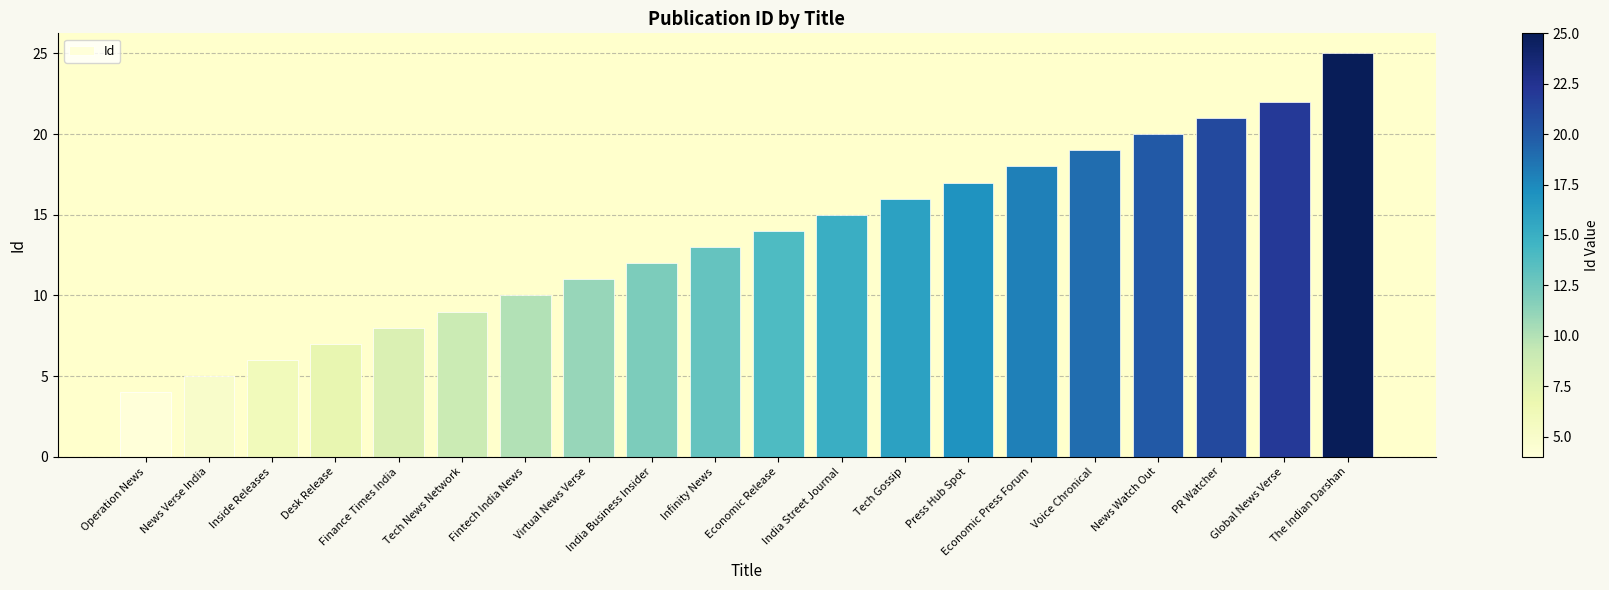

What is the difference between the maximum and minimum values?

21